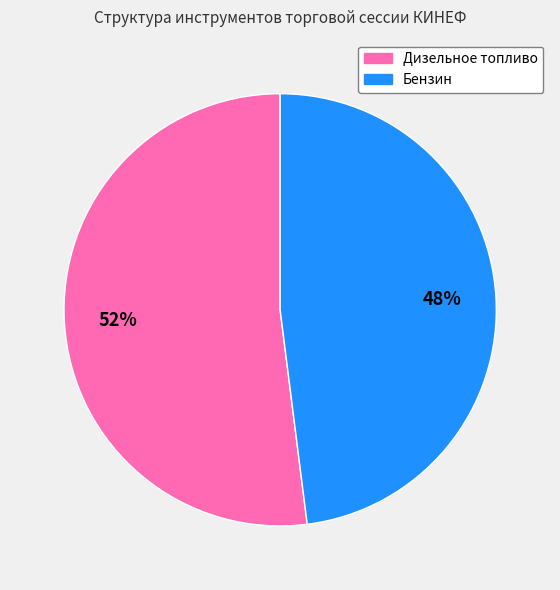

To the nearest percent, what portion does Бензин represent?

48%